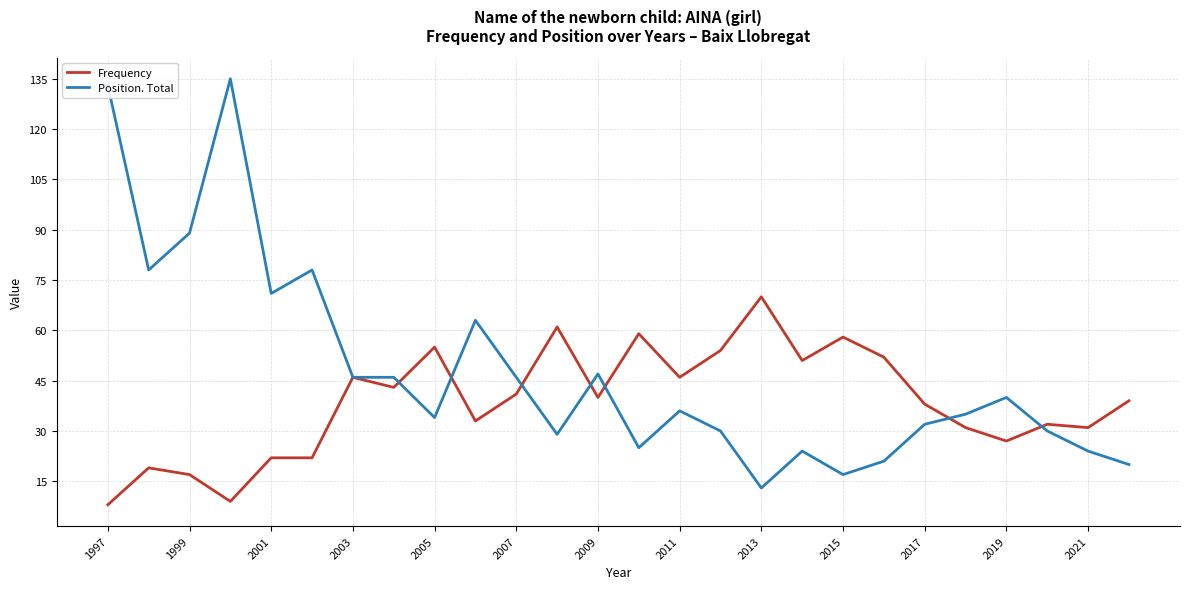

Rank the series by their maximum value, from highest to lowest.

Position. Total, Frequency